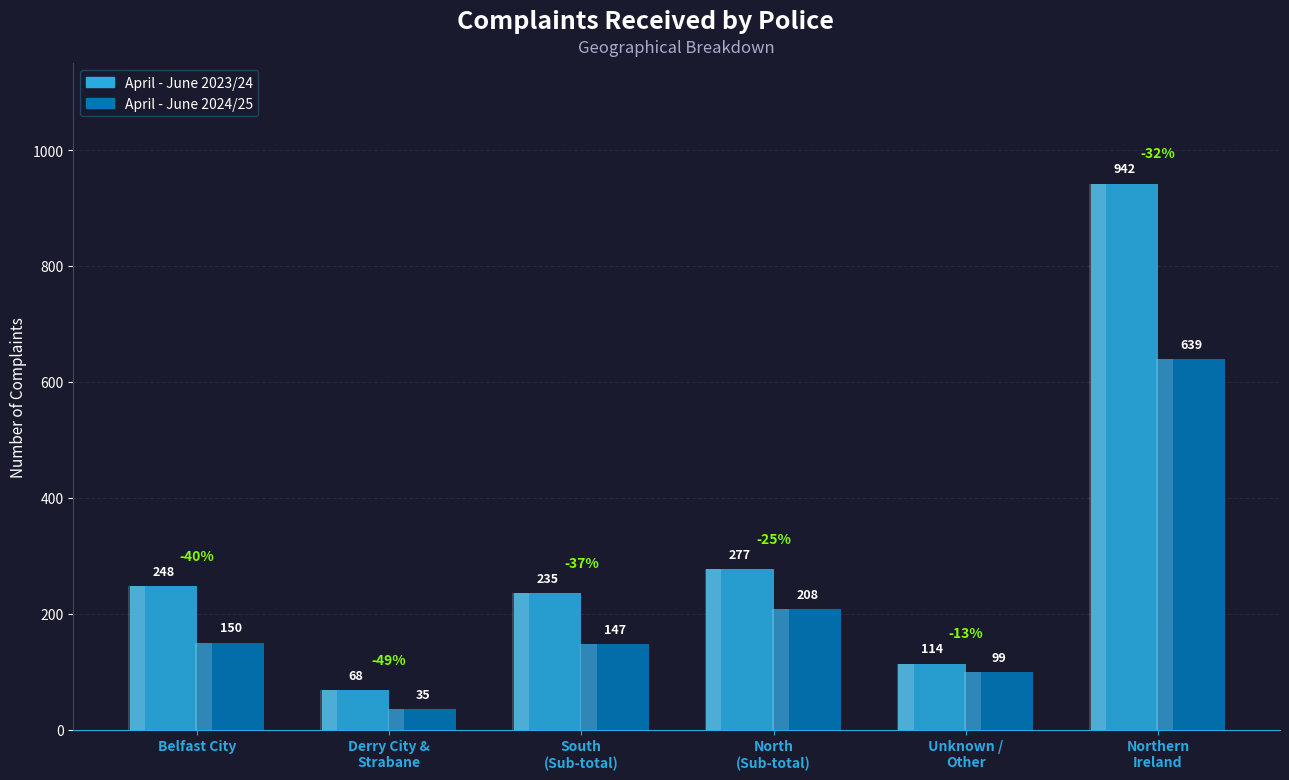

Reading left to right, what are all the values shown in this chart?

April - June 2023/24: 248	68	235	277	114	942
April - June 2024/25: 150	35	147	208	99	639